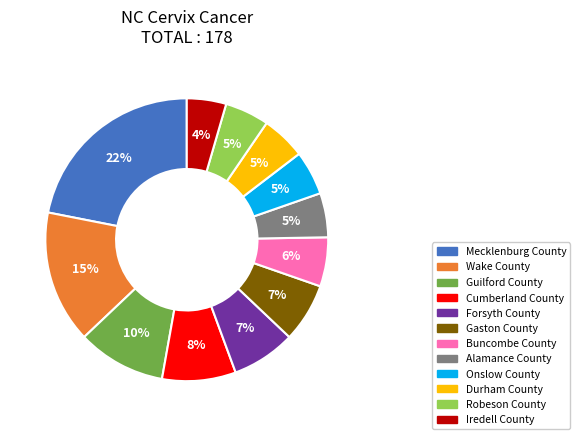

How many segments does this pie chart have?

12